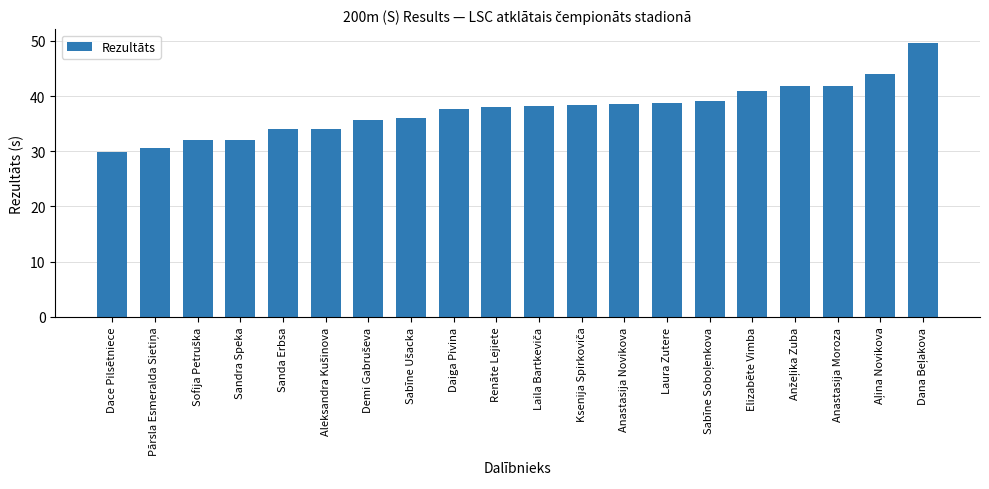

What is the difference between the second highest and second lowest values?

13.4